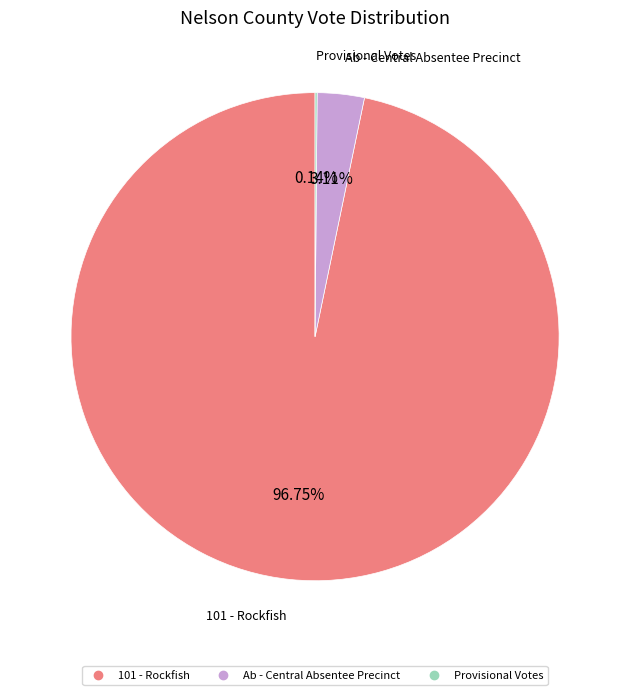

Which has a higher value, 101 - Rockfish or Ab - Central Absentee Precinct?

101 - Rockfish